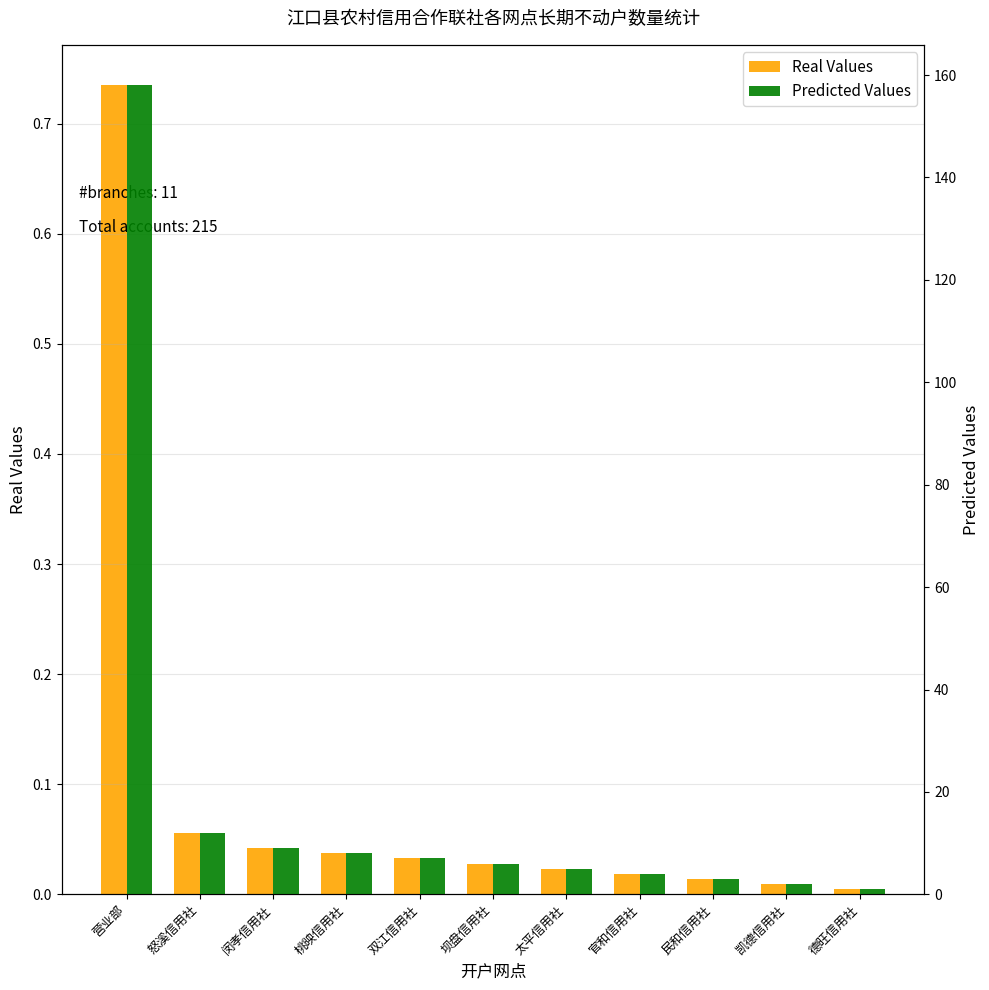

What is the label of the 3rd bar from the right?

民和信用社